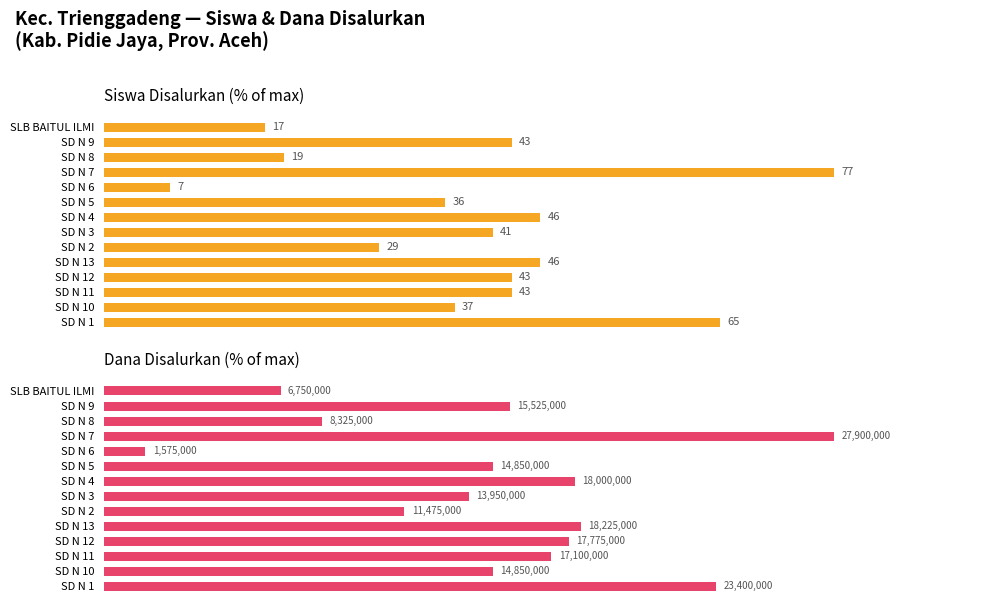

Which series changed the most between SD N 6 and SD N 9?

Dana Disalurkan